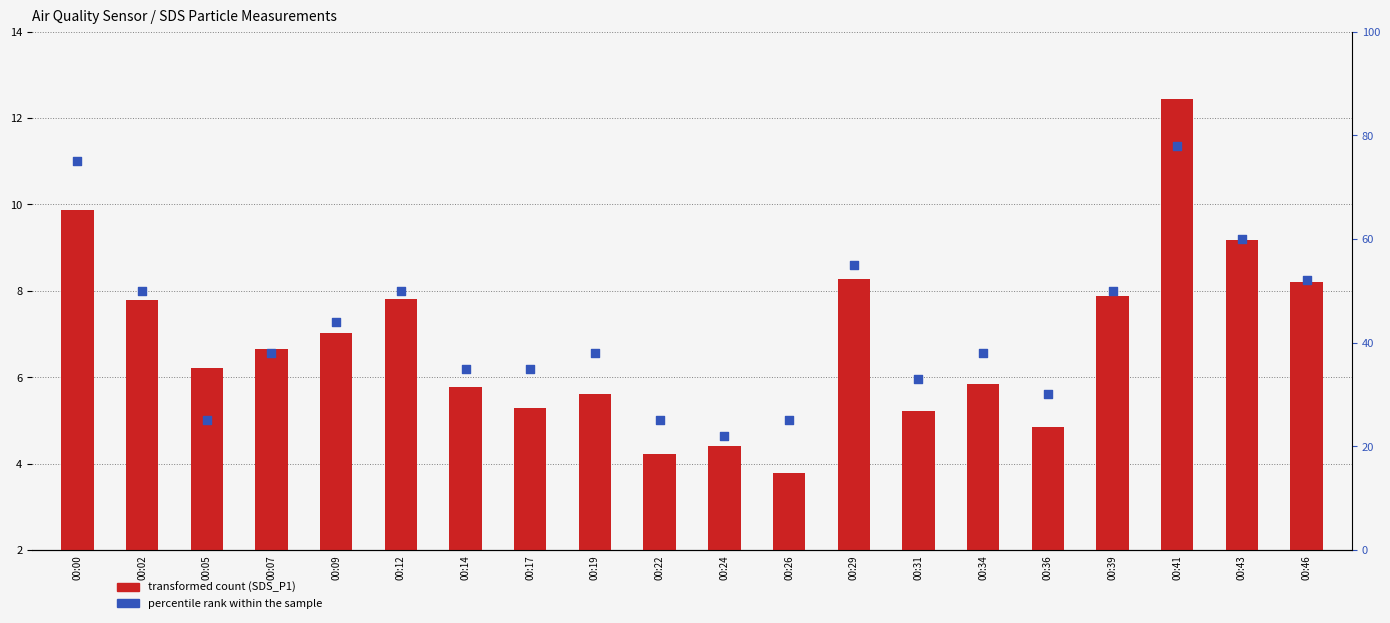

Which series reaches the minimum Y coordinate?

transformed count (SDS_P1)